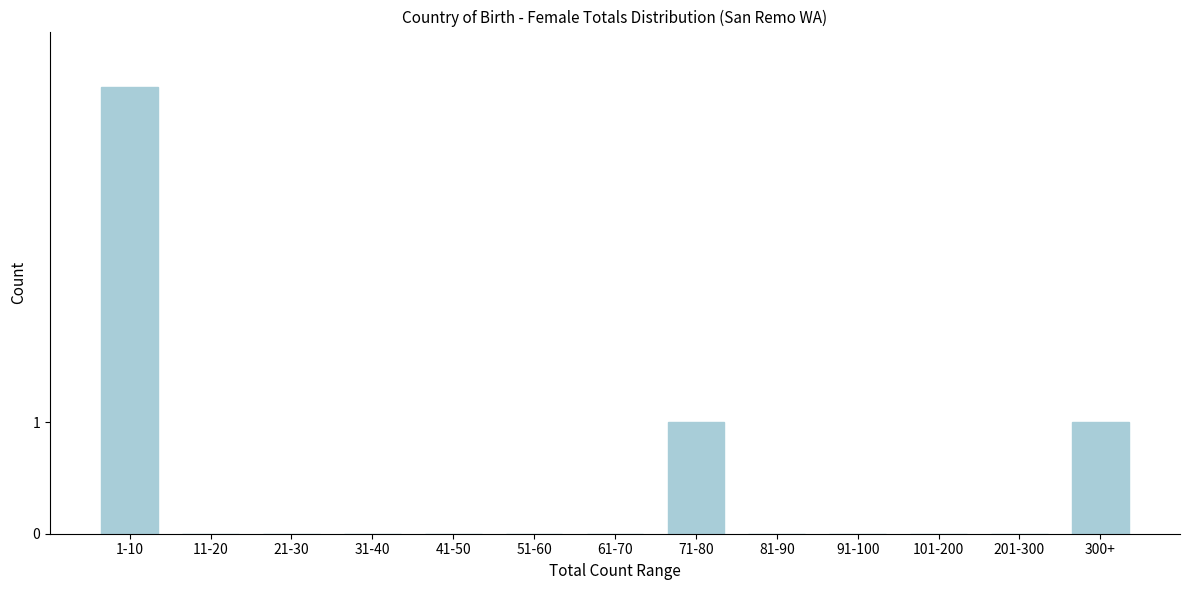

Reading right to left, transcribe all the data shown in this chart.

300+=1	201-300=0	101-200=0	91-100=0	81-90=0	71-80=1	61-70=0	51-60=0	41-50=0	31-40=0	21-30=0	11-20=0	1-10=4